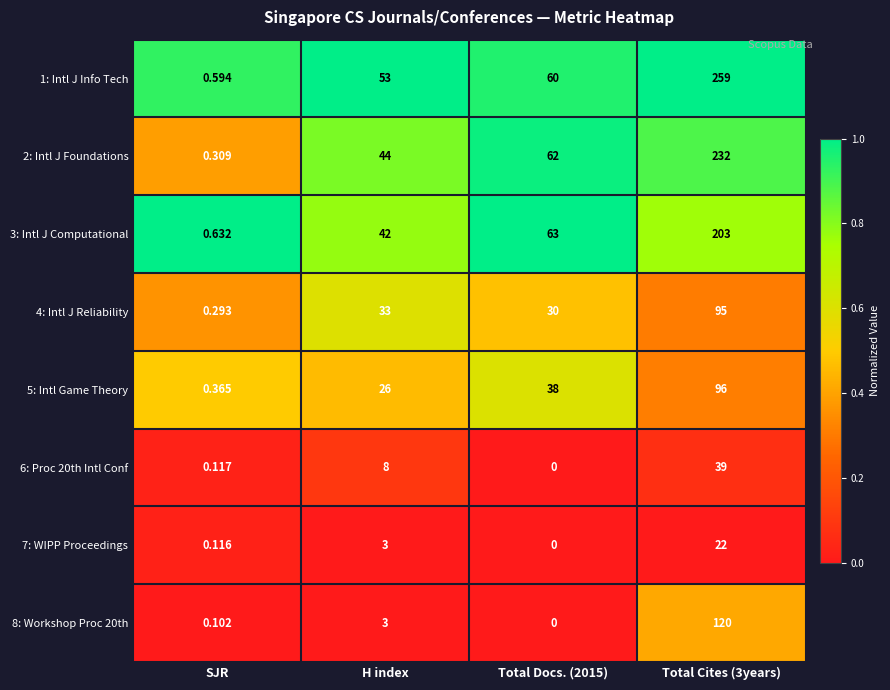

At which label does 3: Intl J Computational reach its minimum?

SJR